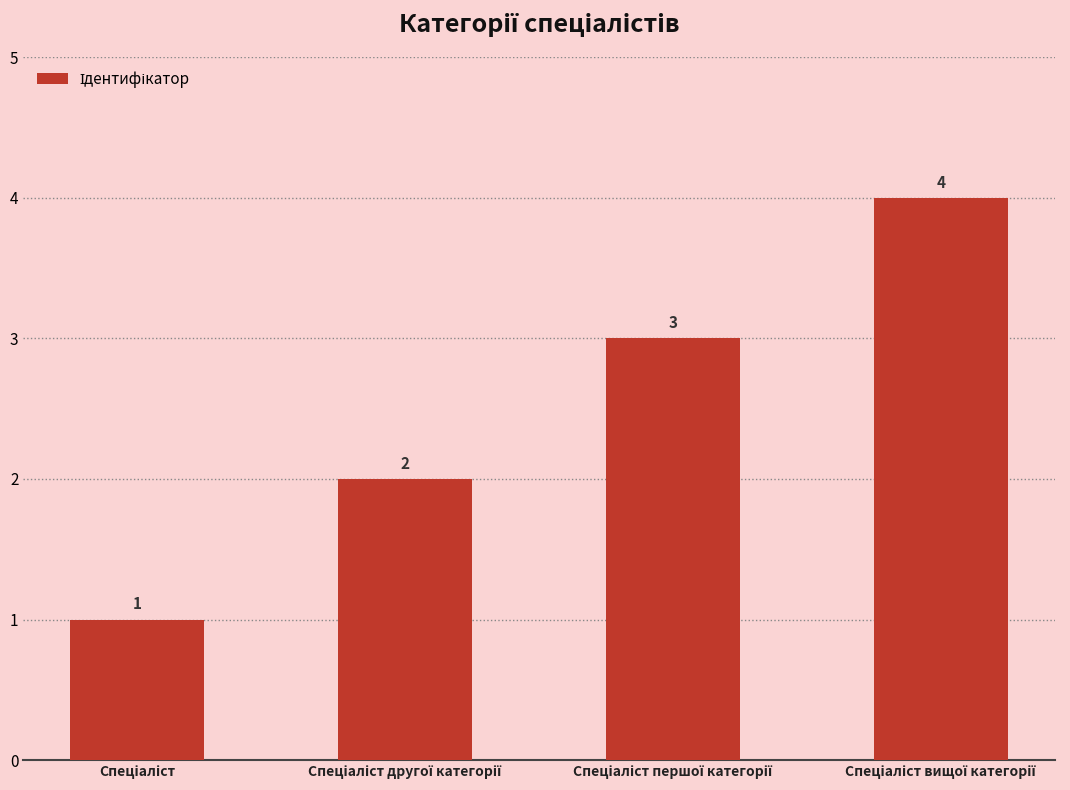

Count the values in the range 2 to 4.

3